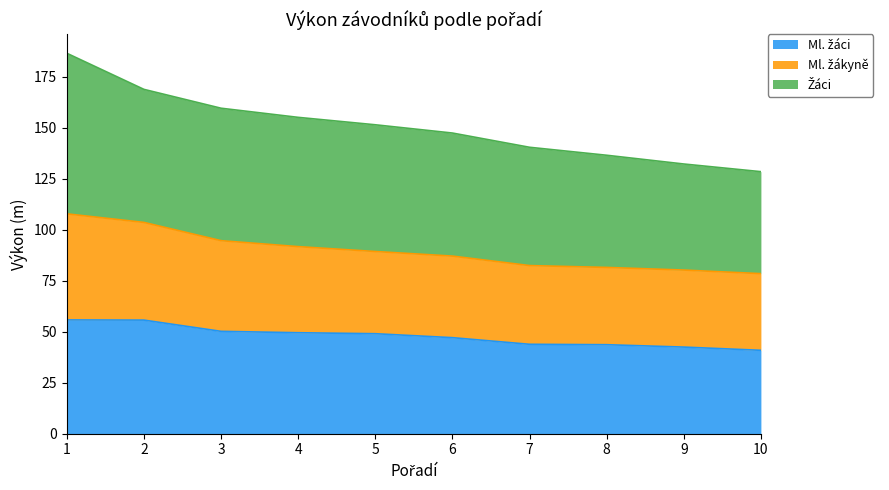

Reading left to right, extract all data points from this chart.

Ml. žáci: 1=55.8	2=55.7	3=50.2	4=49.5	5=49.0	6=47.1	7=43.9	8=43.6	9=42.5	10=40.9
Ml. žákyně: 1=107.8	2=103.6	3=94.7	4=91.7	5=89.3	6=87.1	7=82.5	8=81.5	9=80.2	10=78.5
Žáci: 1=186.6	2=168.8	3=159.6	4=155.1	5=151.5	6=147.4	7=140.4	8=136.5	9=132.2	10=128.5